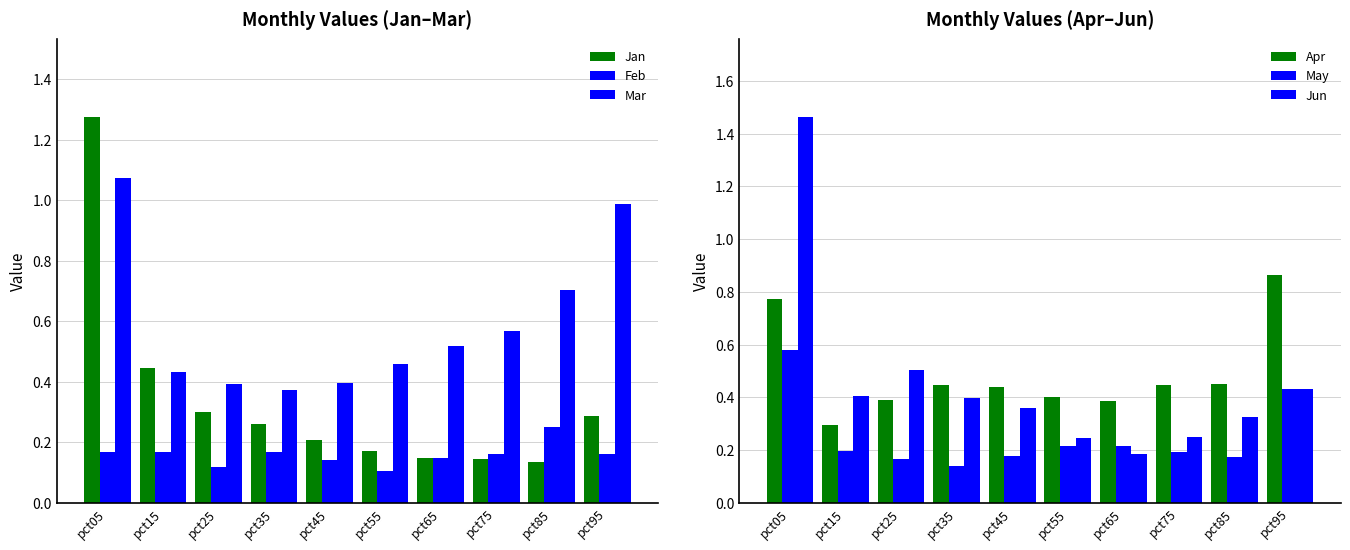

List the series in order of their peak value, lowest first.

Feb, May, Apr, Mar, Jan, Jun